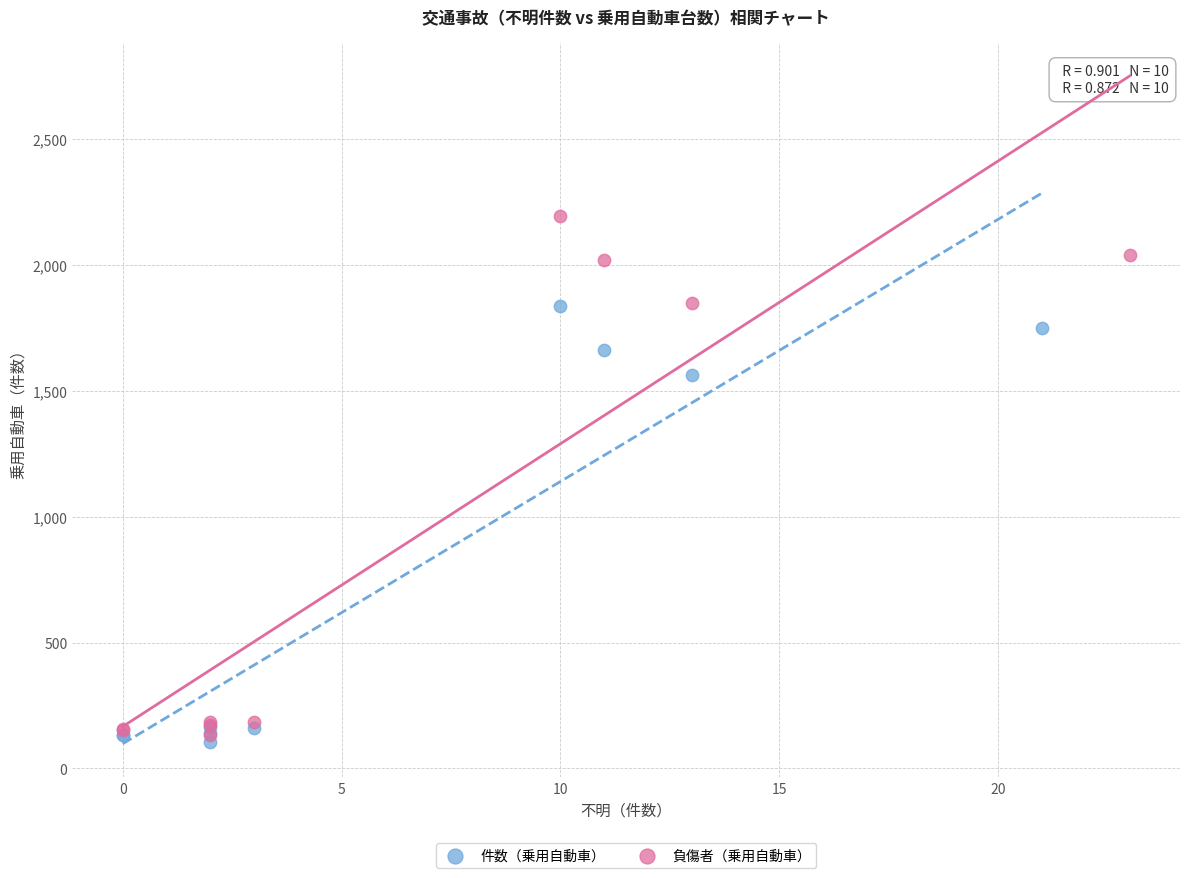

Which series reaches the maximum Y coordinate?

負傷者（乗用自動車）